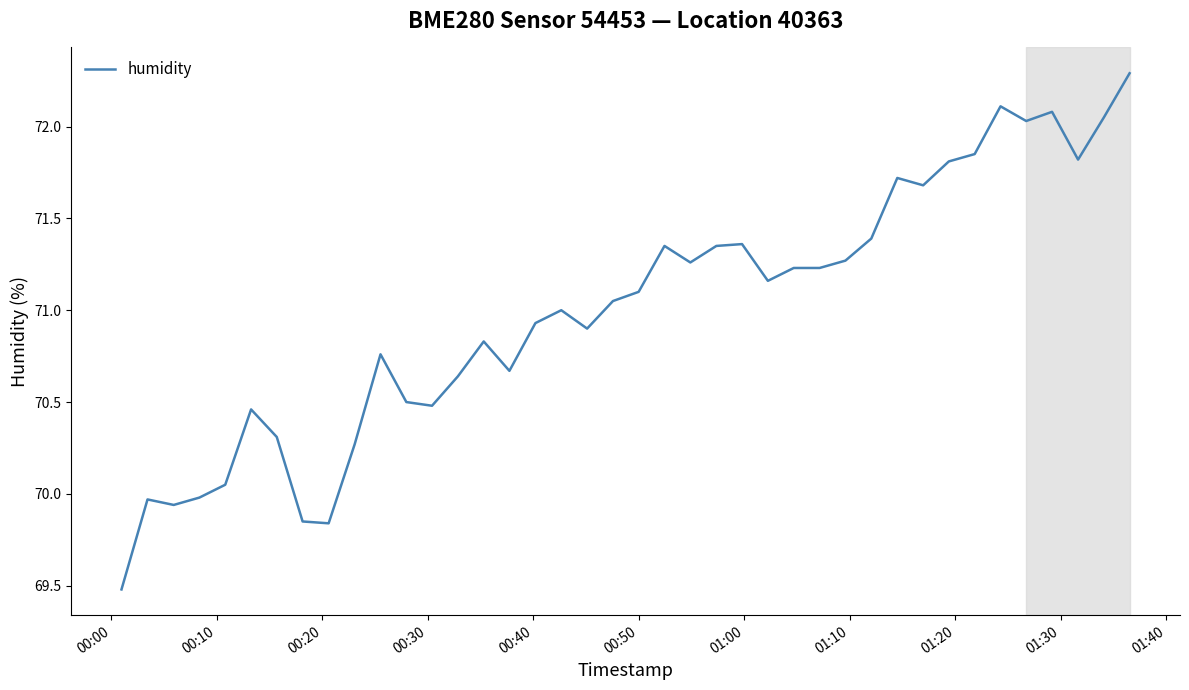

What is the greatest value displayed?

72.3